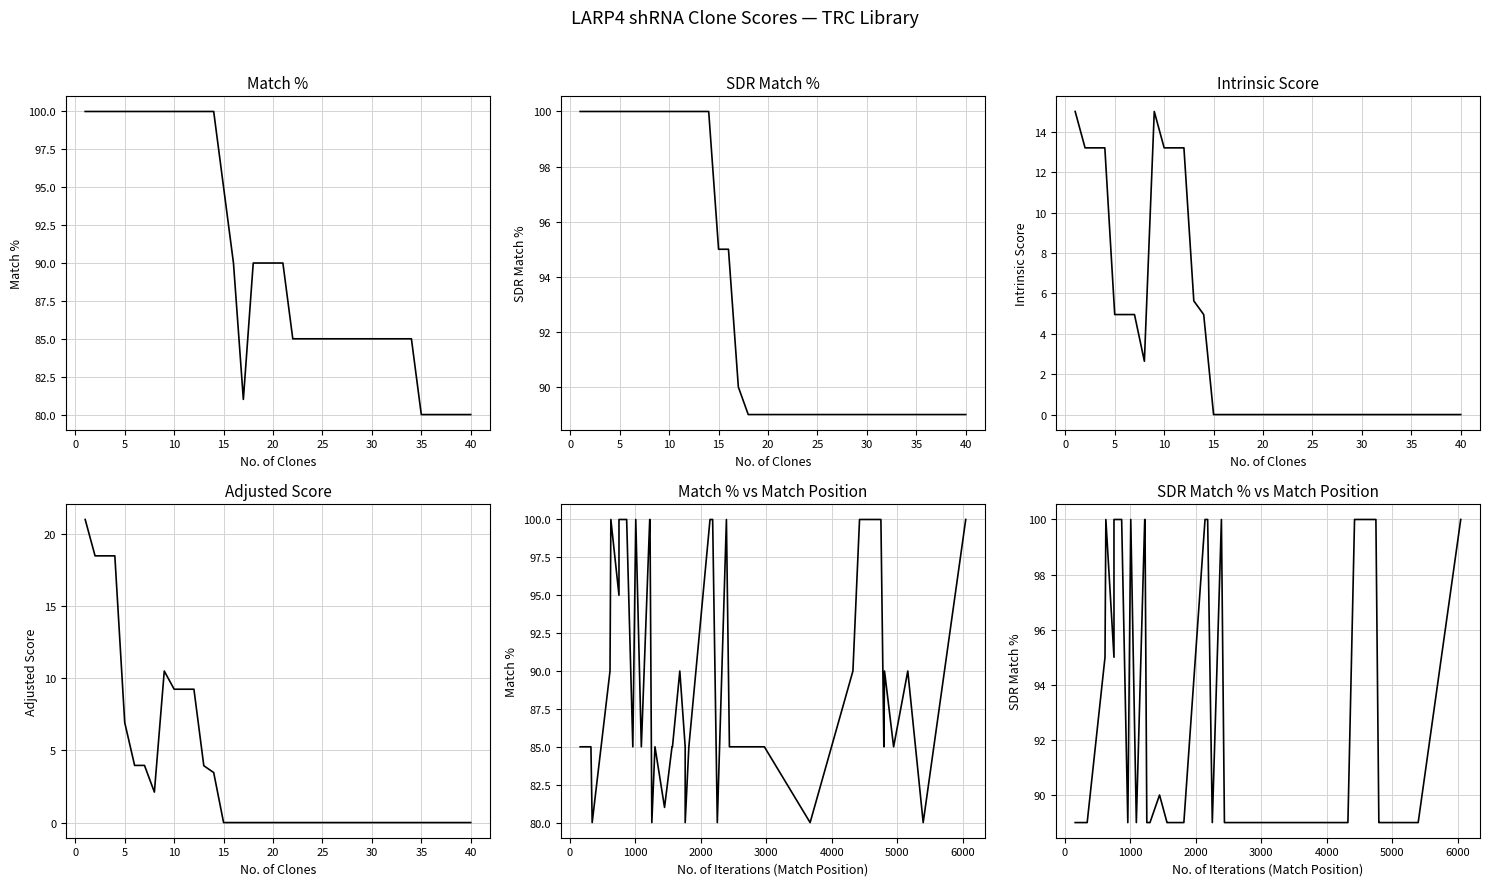

How many values in the Match % series exceed 90?

15